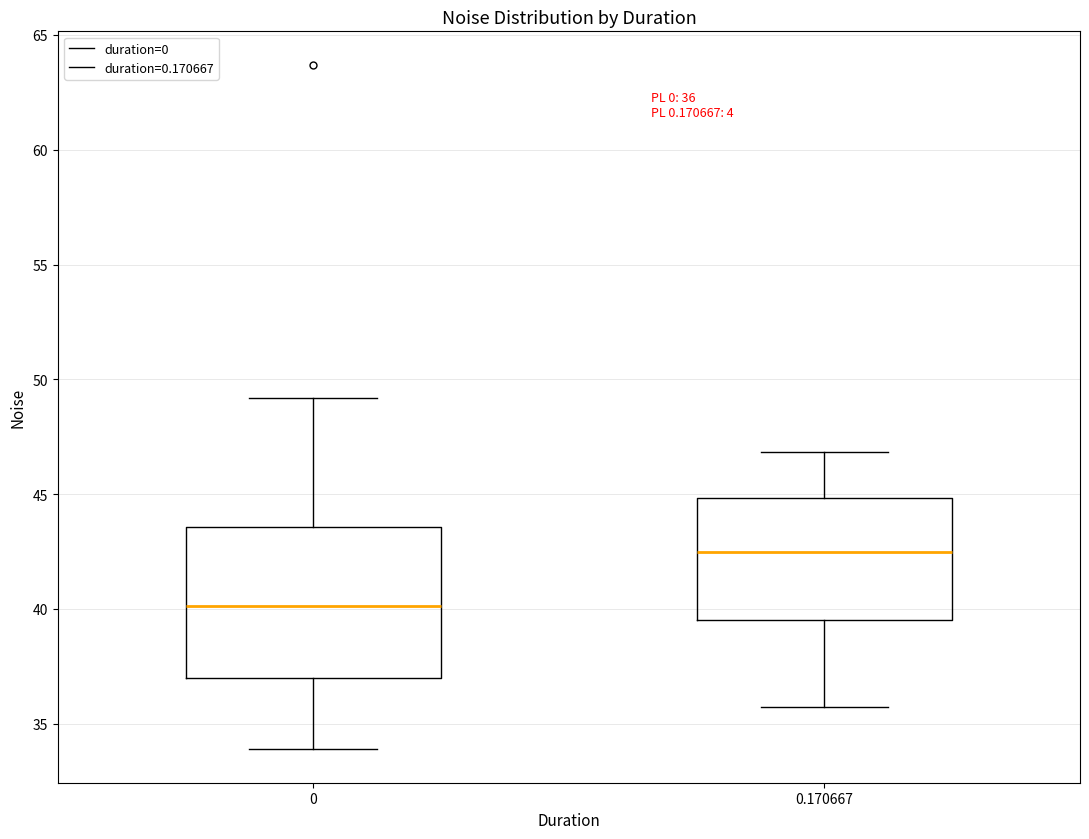

Which box is the tallest, from its lower edge to its upper edge?

0